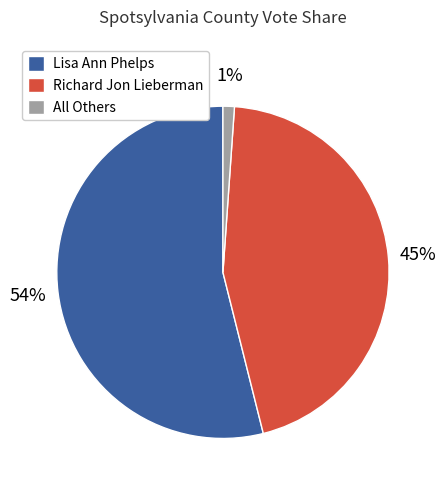

How many segments does this pie chart have?

3